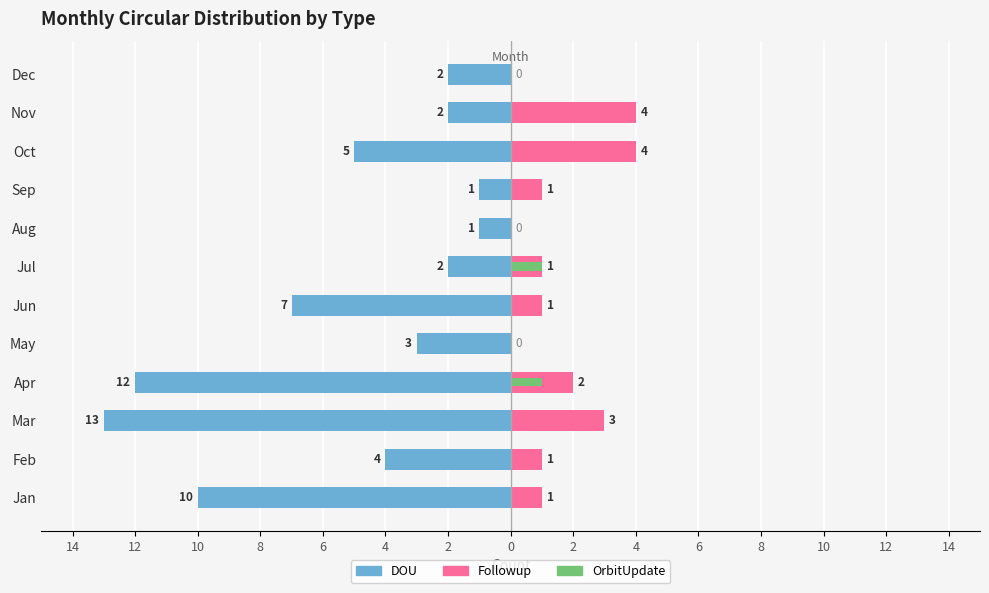

What is the sum of all OrbitUpdate values?

2